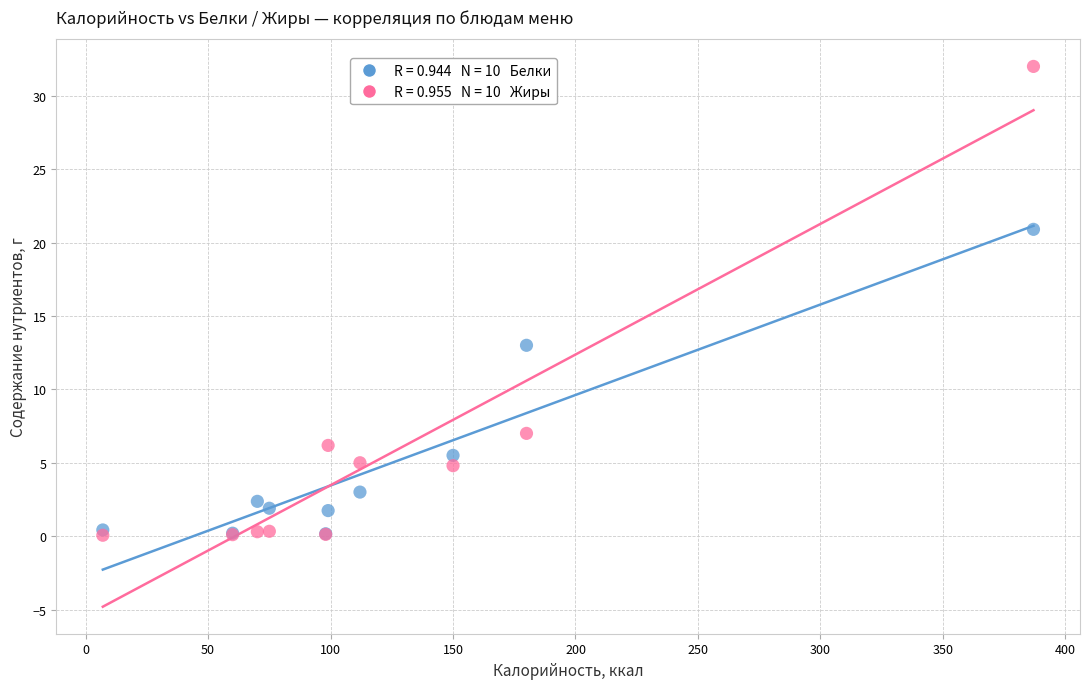

Across all series, what Y value is closest to 16?

13.0